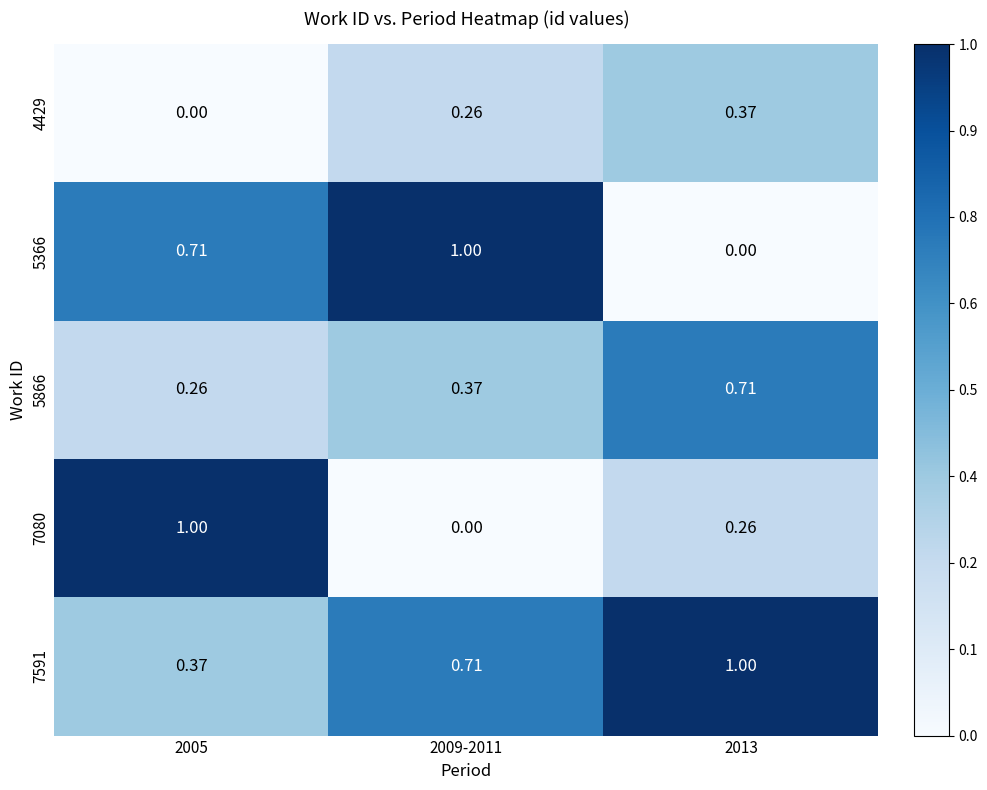

Is the value of 5866 at 2005 greater than the value of 5366 at 2013?

Yes